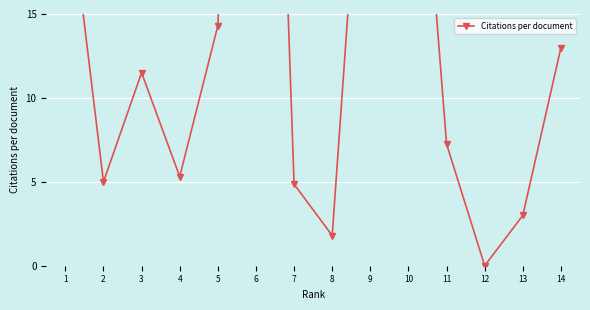

Rank the categories by value from lowest to highest.

12, 8, 13, 7, 2, 4, 11, 3, 14, 5, 1, 9, 10, 6